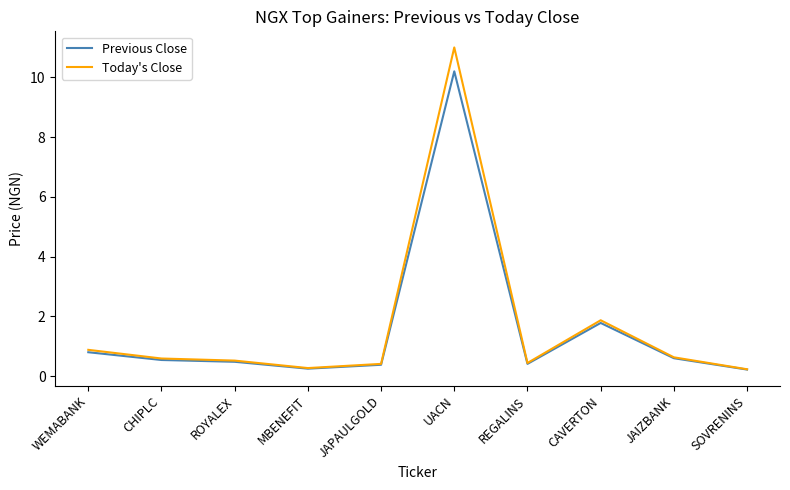

What is the average value of the Previous Close series?

1.6